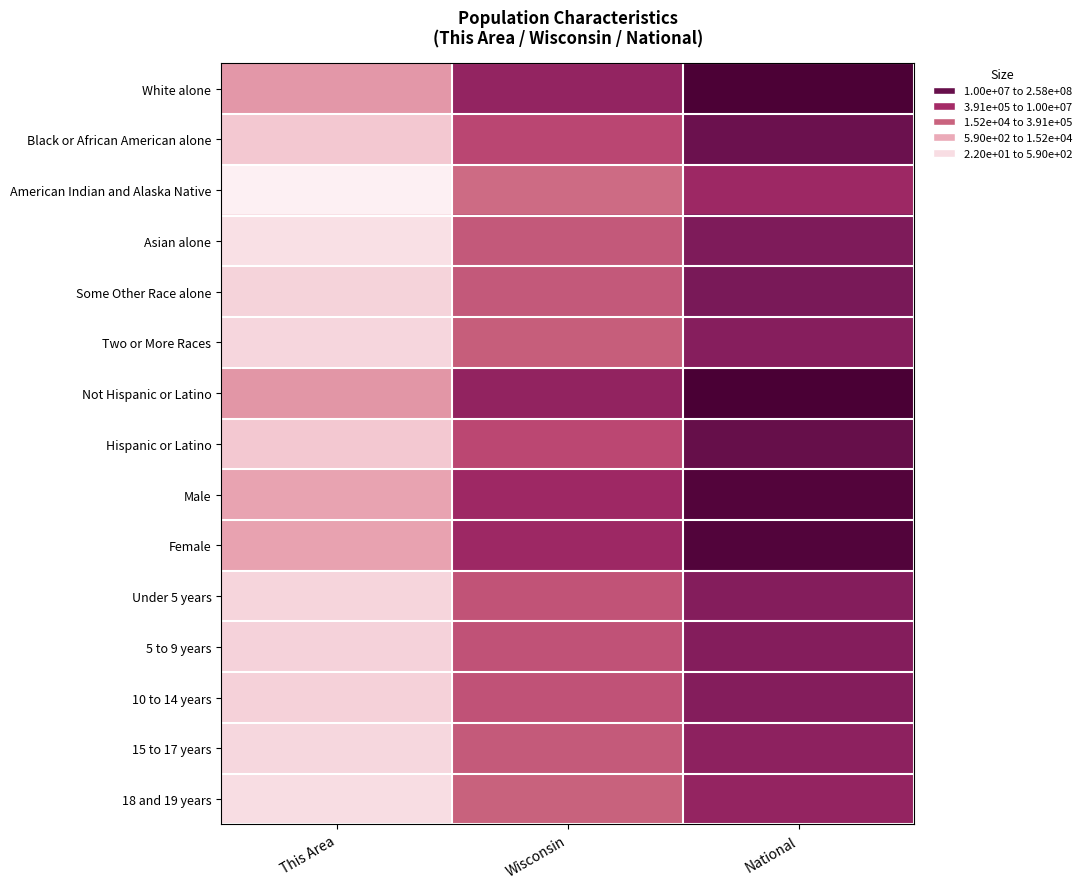

At which category is the sum across all series the highest?

National